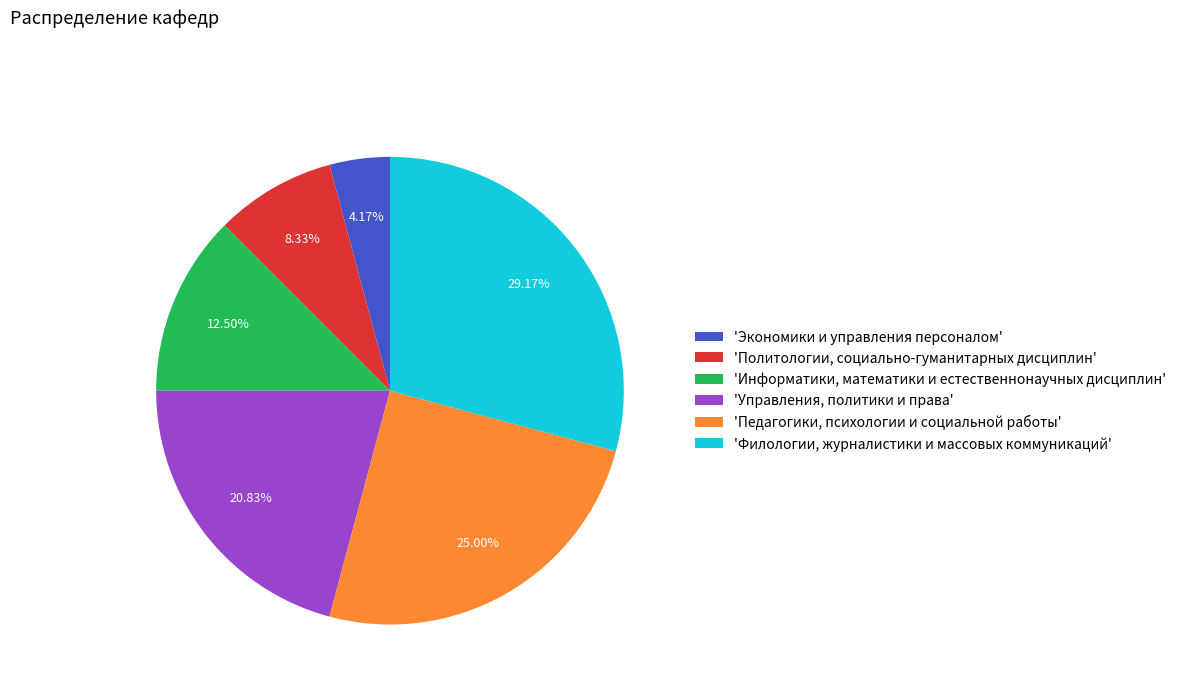

Rank the categories by value from highest to lowest.

'Филологии, журналистики и массовых коммуникаций', 'Педагогики, психологии и социальной работы', 'Управления, политики и права', 'Информатики, математики и естественнонаучных дисциплин', 'Политологии, социально-гуманитарных дисциплин', 'Экономики и управления персоналом'